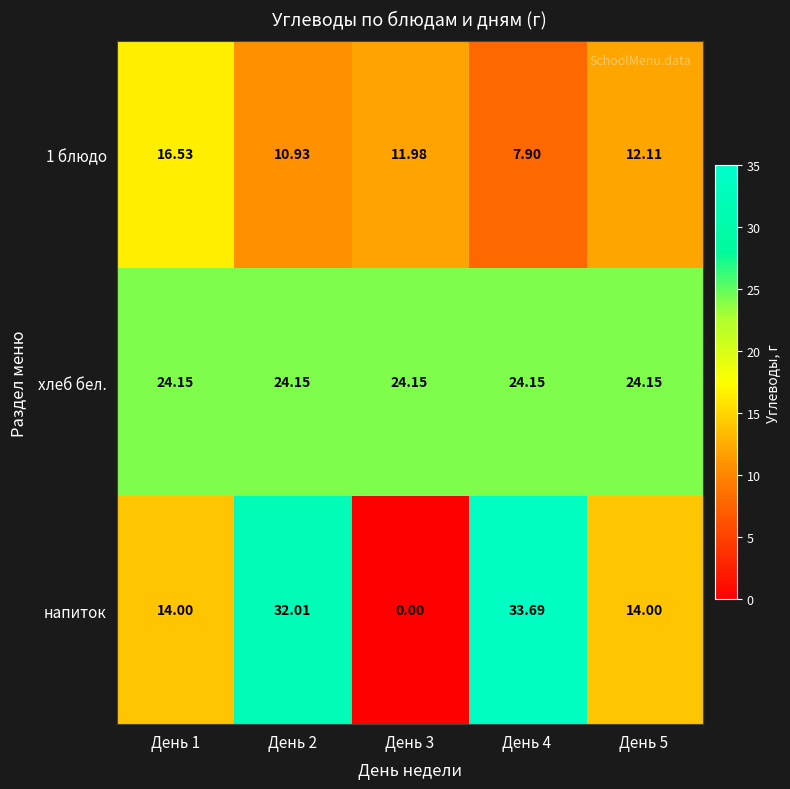

Between День 3 and День 5, which series saw the biggest shift?

напиток